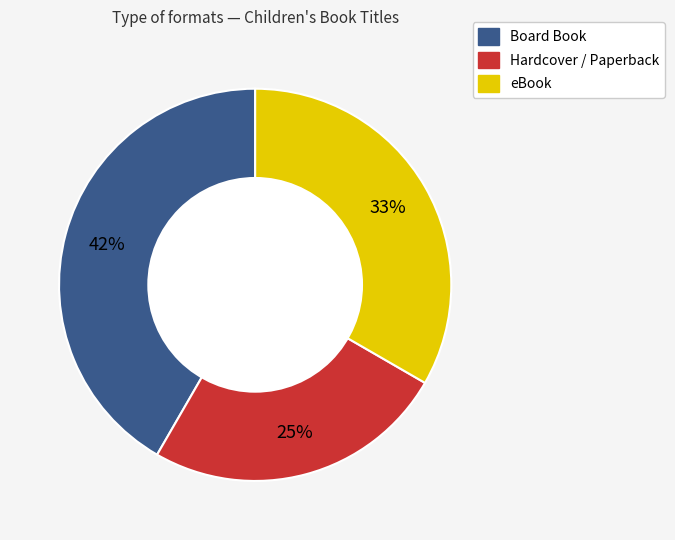

How many slices are in this pie chart?

3